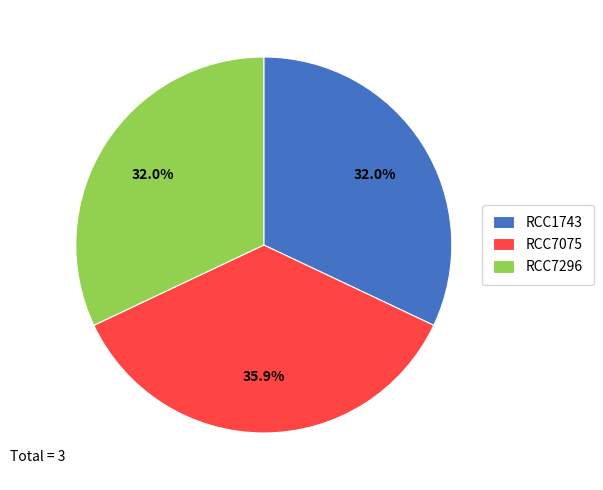

The RCC7075 slice represents 36% of the pie. True or false?

True